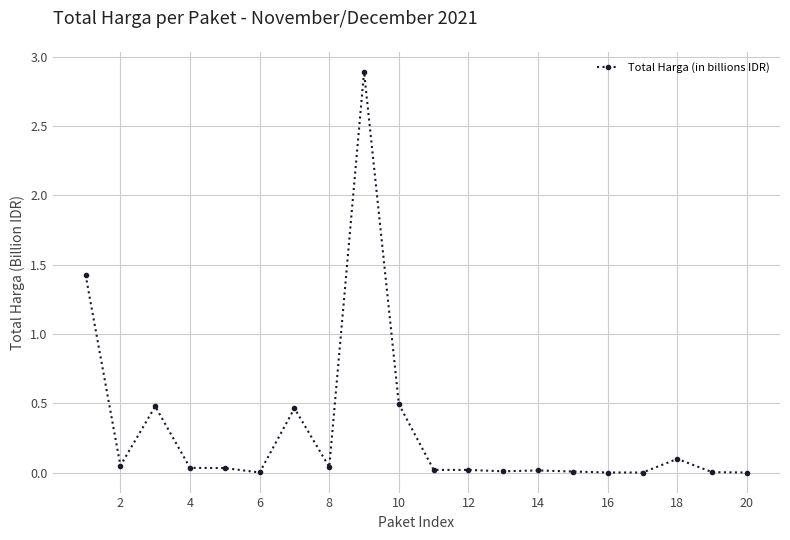

What is the difference between the maximum and minimum values?

2.9